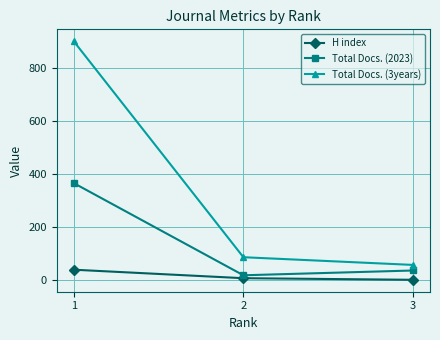

How many series are shown in this chart?

3